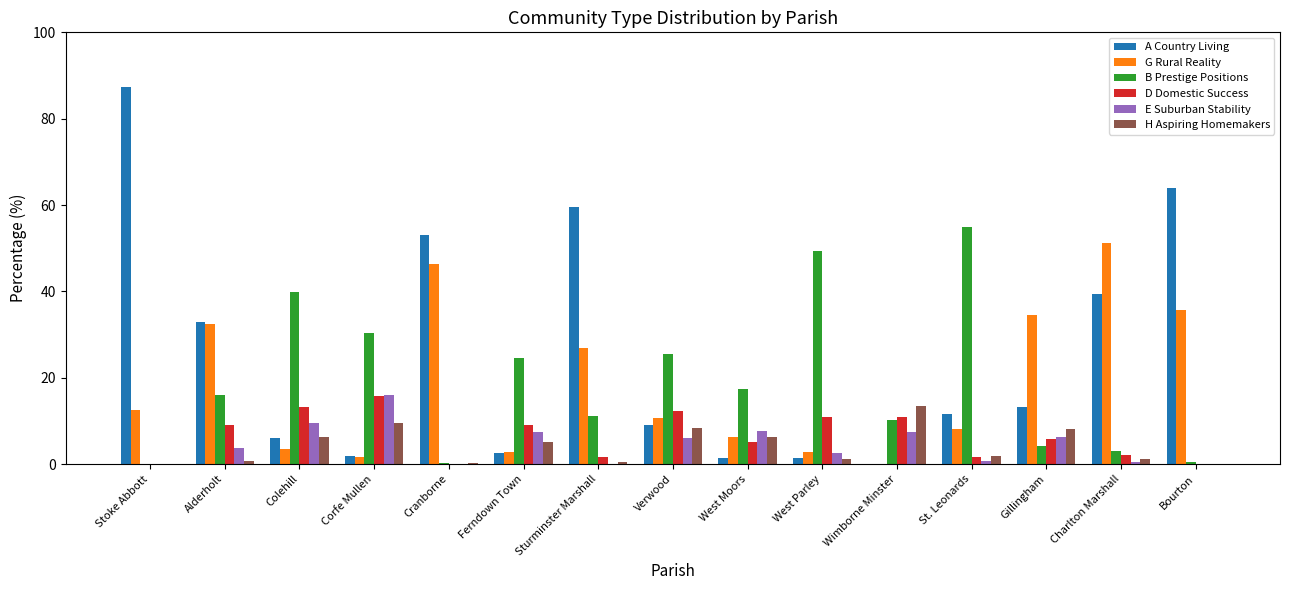

The D Domestic Success series shows 10.9 at Wimborne Minster. True or false?

True